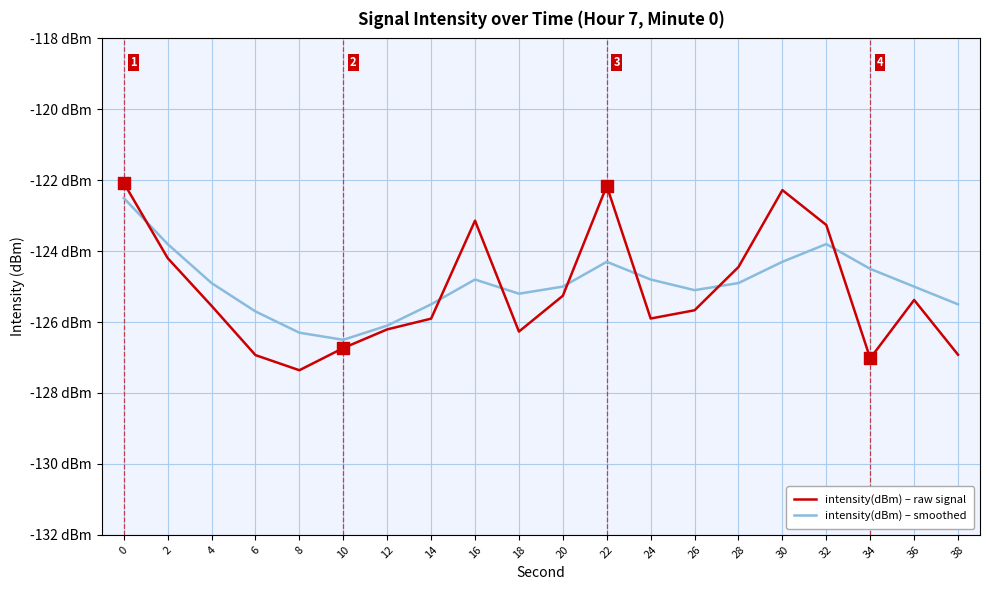

Does the chart have visible grid lines?

Yes